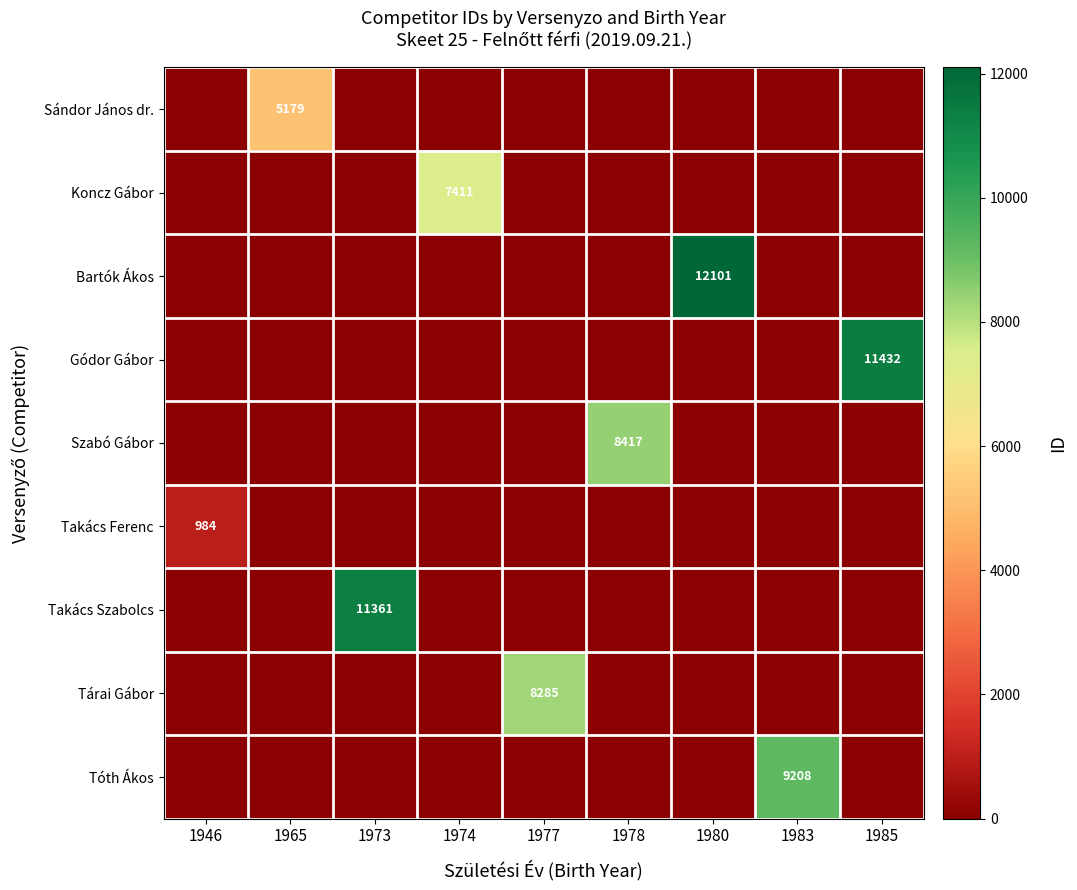

Rank the categories by Bartók Ákos value from lowest to highest.

1946, 1965, 1973, 1974, 1977, 1978, 1983, 1985, 1980